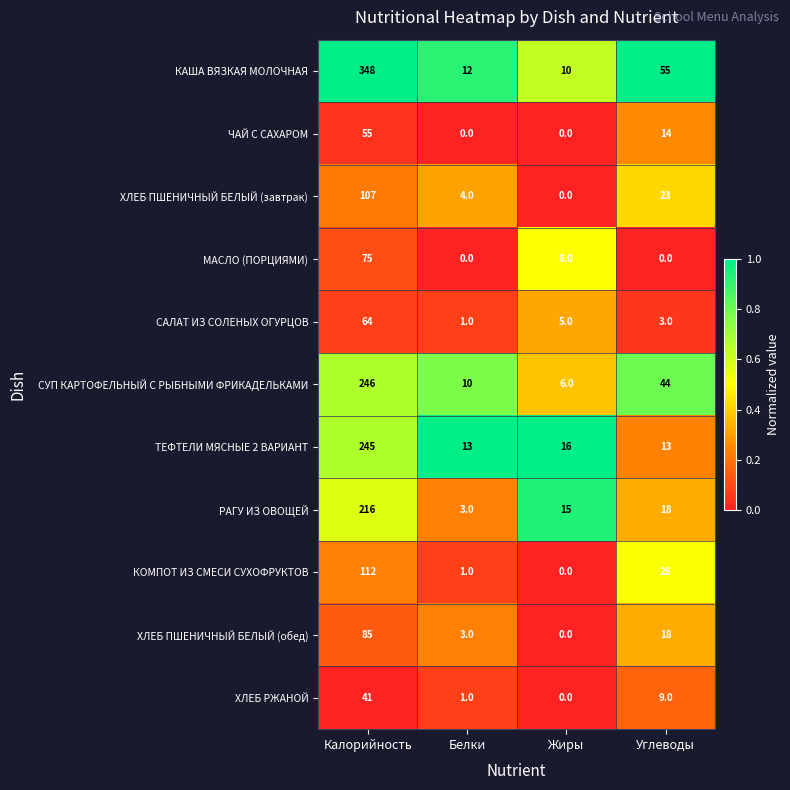

List the series in order of their peak value, highest first.

КАША ВЯЗКАЯ МОЛОЧНАЯ, СУП КАРТОФЕЛЬНЫЙ С РЫБНЫМИ ФРИКАДЕЛЬКАМИ, ТЕФТЕЛИ МЯСНЫЕ 2 ВАРИАНТ, РАГУ ИЗ ОВОЩЕЙ, КОМПОТ ИЗ СМЕСИ СУХОФРУКТОВ, ХЛЕБ ПШЕНИЧНЫЙ БЕЛЫЙ (завтрак), ХЛЕБ ПШЕНИЧНЫЙ БЕЛЫЙ (обед), МАСЛО (ПОРЦИЯМИ), САЛАТ ИЗ СОЛЕНЫХ ОГУРЦОВ, ЧАЙ С САХАРОМ, ХЛЕБ РЖАНОЙ